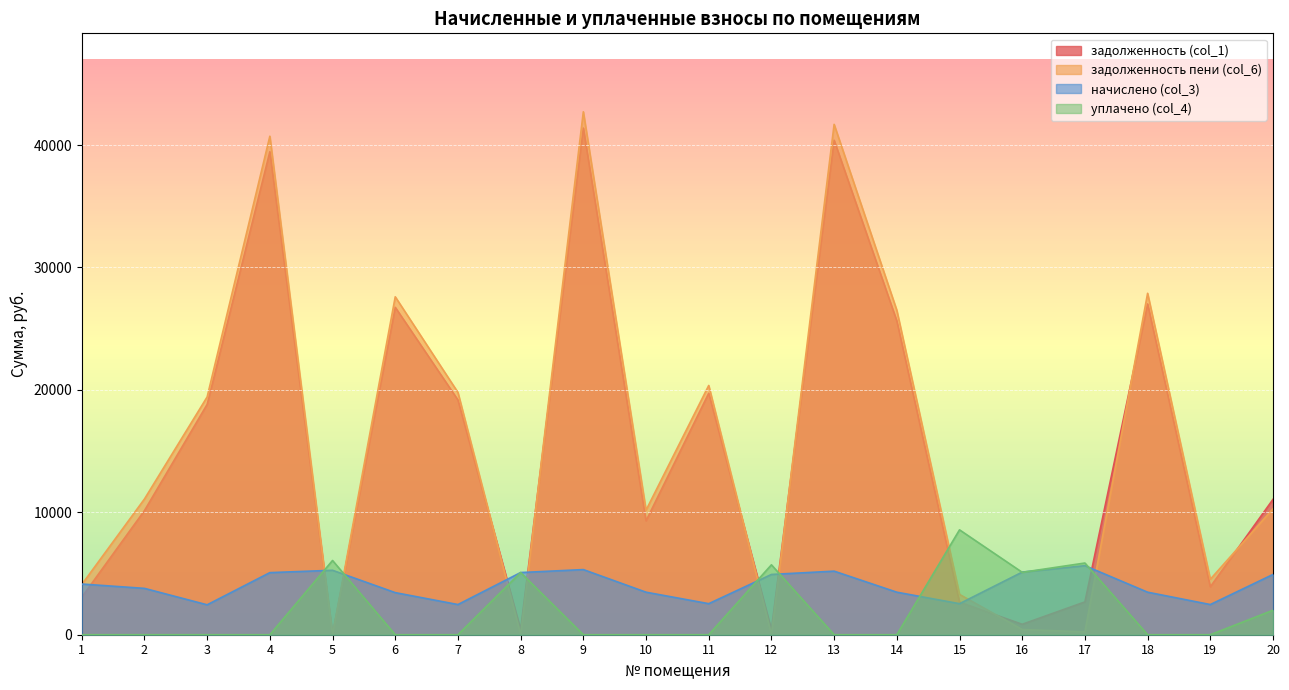

True or false: задолженность (col_1) has a value of 4858.1 at 1.

False